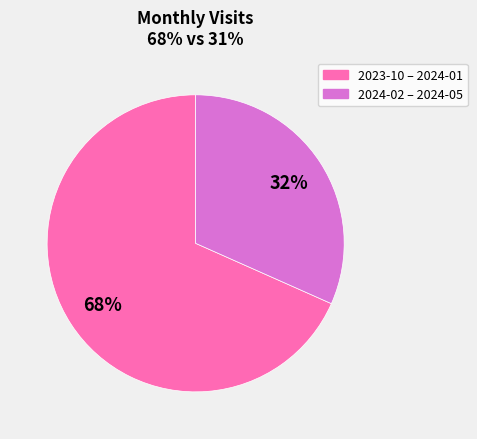

To the nearest percent, what is the average slice percentage?

50%